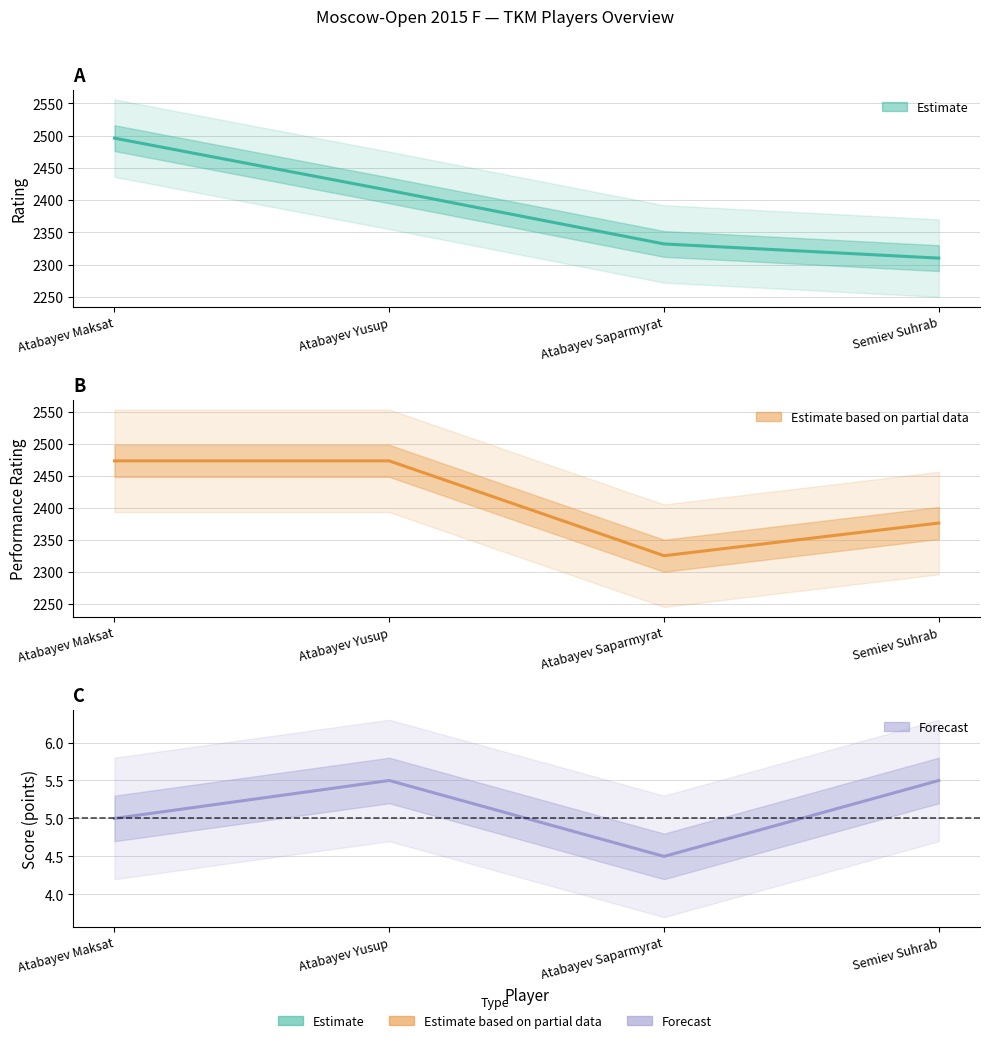

What is the label of the 3rd point from the left?

Atabayev Saparmyrat